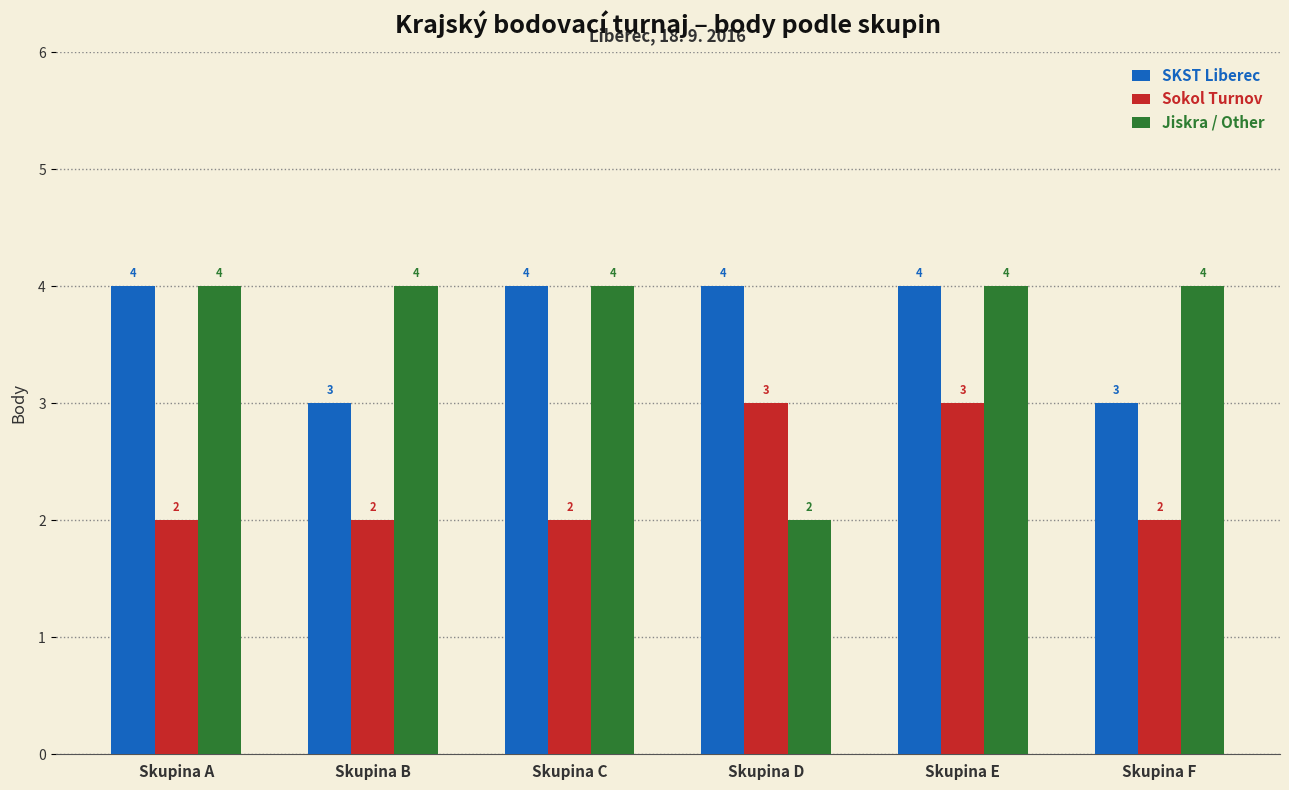

Reading right to left, extract all data points from this chart.

SKST Liberec: Skupina F=3	Skupina E=4	Skupina D=4	Skupina C=4	Skupina B=3	Skupina A=4
Sokol Turnov: Skupina F=2	Skupina E=3	Skupina D=3	Skupina C=2	Skupina B=2	Skupina A=2
Jiskra / Other: Skupina F=4	Skupina E=4	Skupina D=2	Skupina C=4	Skupina B=4	Skupina A=4